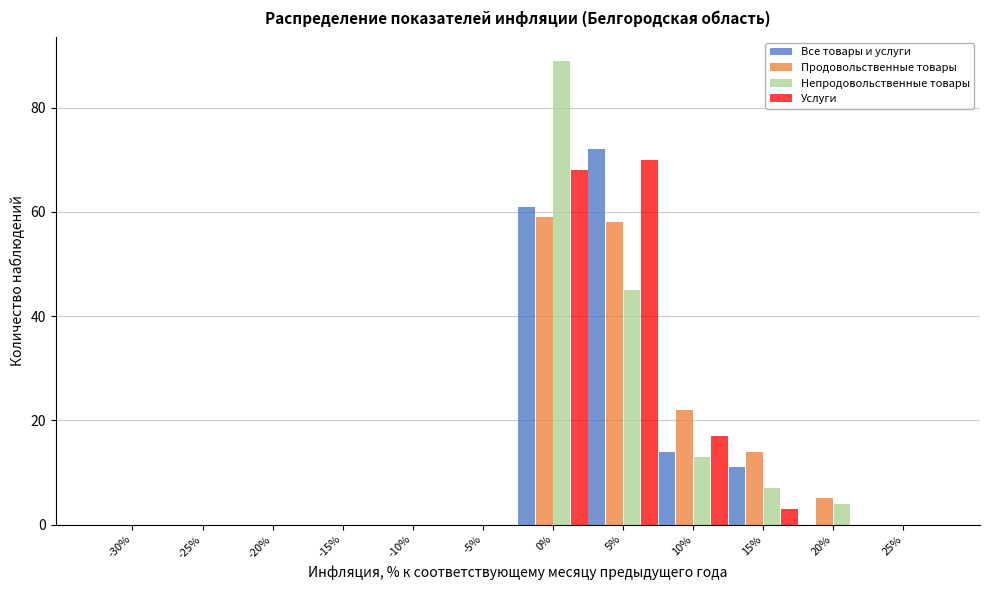

What is the sum of all Продовольственные товары values?

158